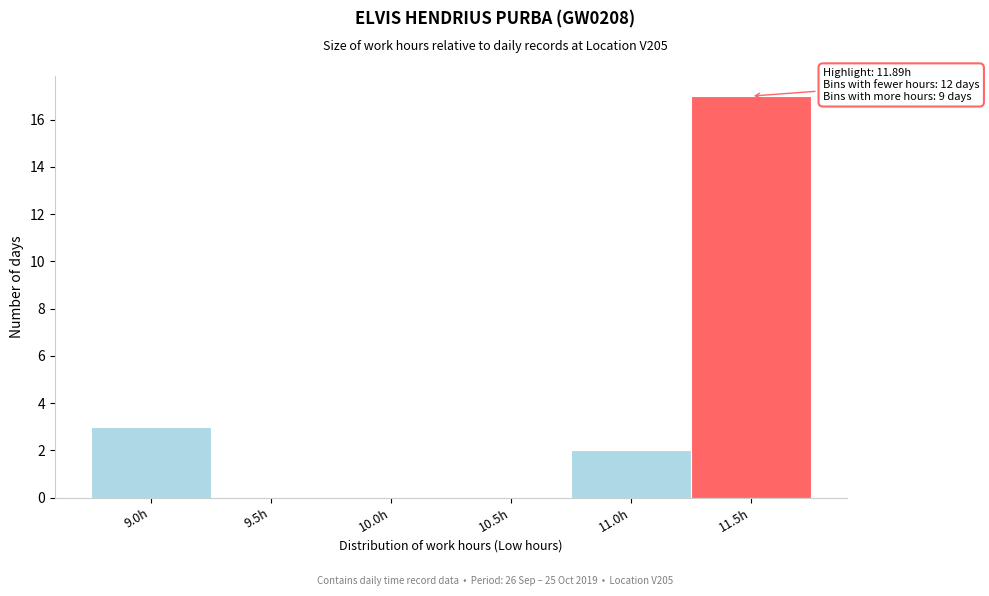

Reading right to left, extract all data points from this chart.

11.5h=17	11.0h=2	10.5h=0	10.0h=0	9.5h=0	9.0h=3